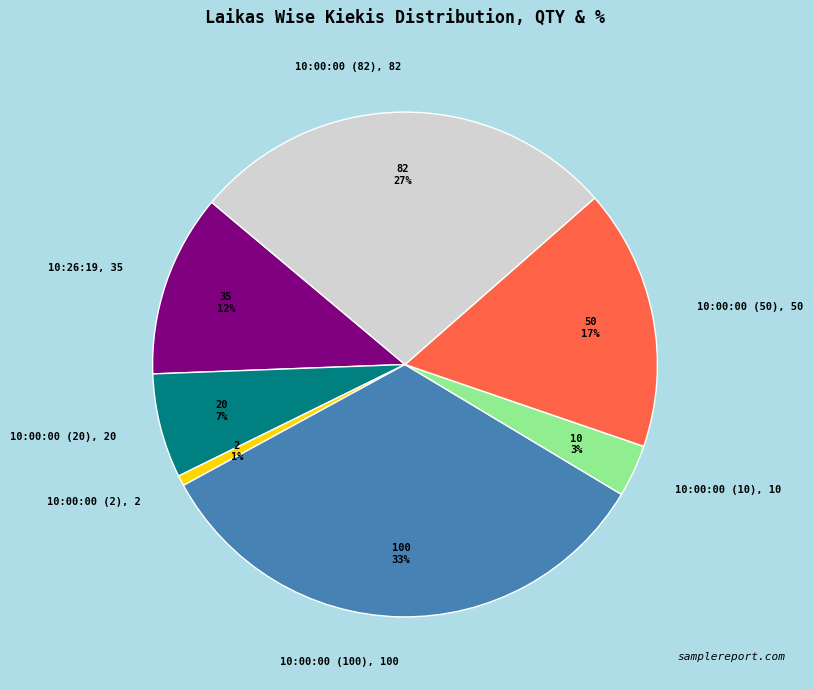

Is there any slice that represents more than half of the pie?

No